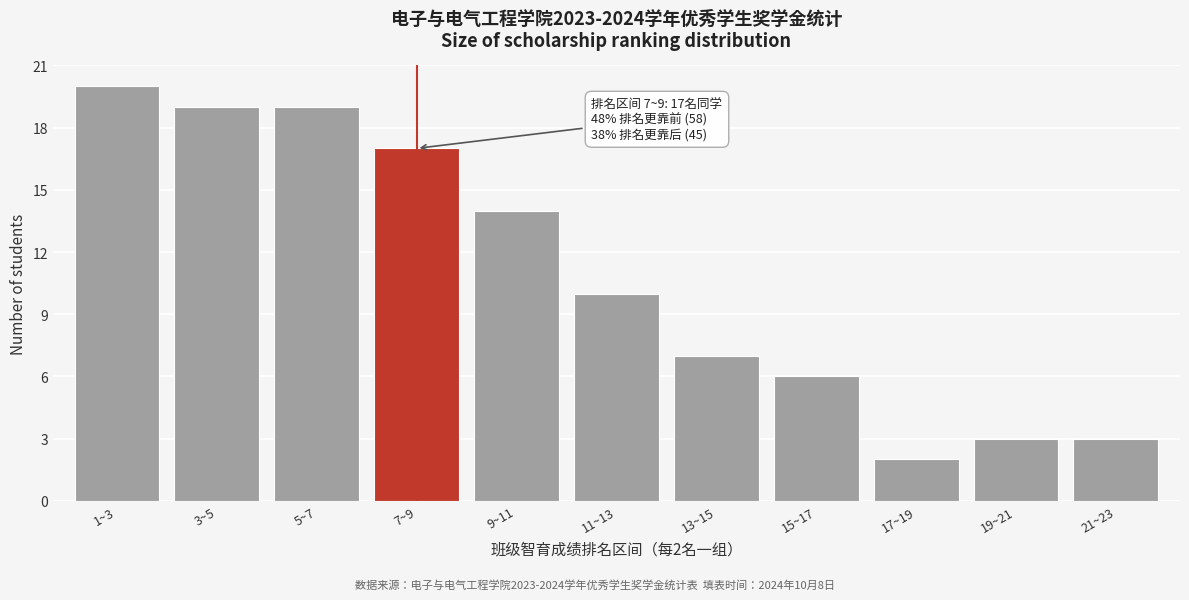

Reading left to right, list all the values displayed in this chart.

20	19	19	17	14	10	7	6	2	3	3